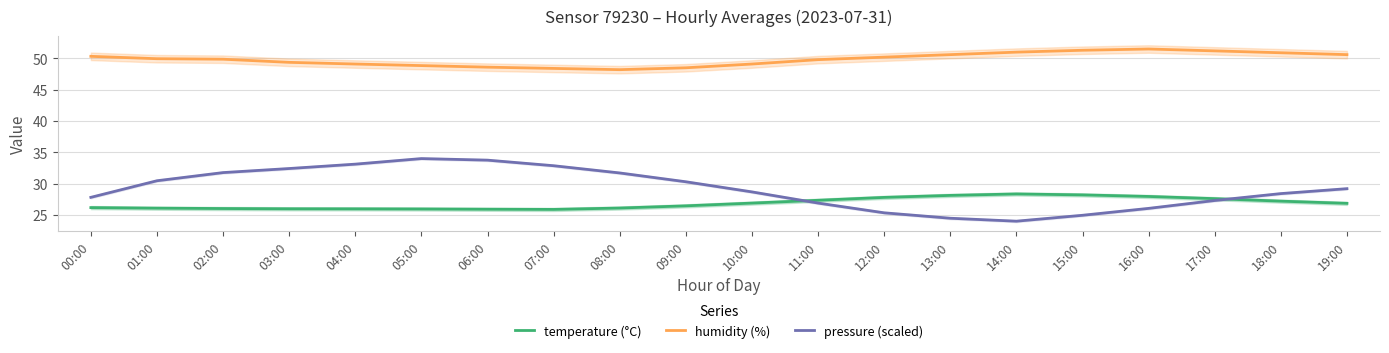

Reading left to right, extract all data points from this chart.

temperature (°C): 26.2	26.1	26.0	26.0	26.0	25.9	25.9	25.9	26.1	26.4	26.9	27.3	27.8	28.1	28.4	28.2	27.9	27.6	27.2	26.9
humidity (%): 50.3	50.0	49.9	49.4	49.1	48.9	48.6	48.4	48.2	48.5	49.1	49.8	50.2	50.6	51.0	51.3	51.5	51.2	50.9	50.6
pressure (scaled): 27.8	30.5	31.8	32.4	33.1	34.0	33.7	32.9	31.7	30.3	28.7	26.9	25.3	24.5	24.0	24.9	26.0	27.3	28.4	29.2